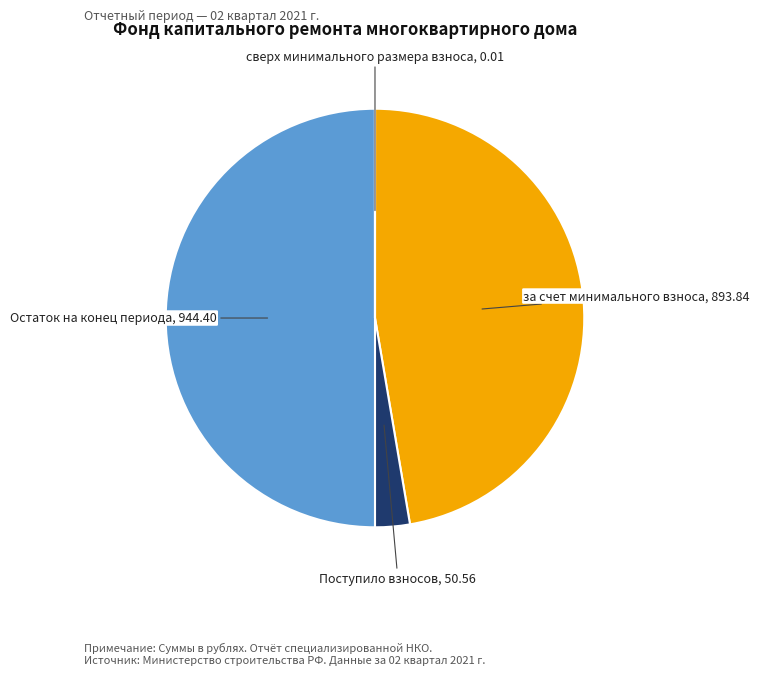

What is the largest slice in the pie chart?

Остаток на конец периода